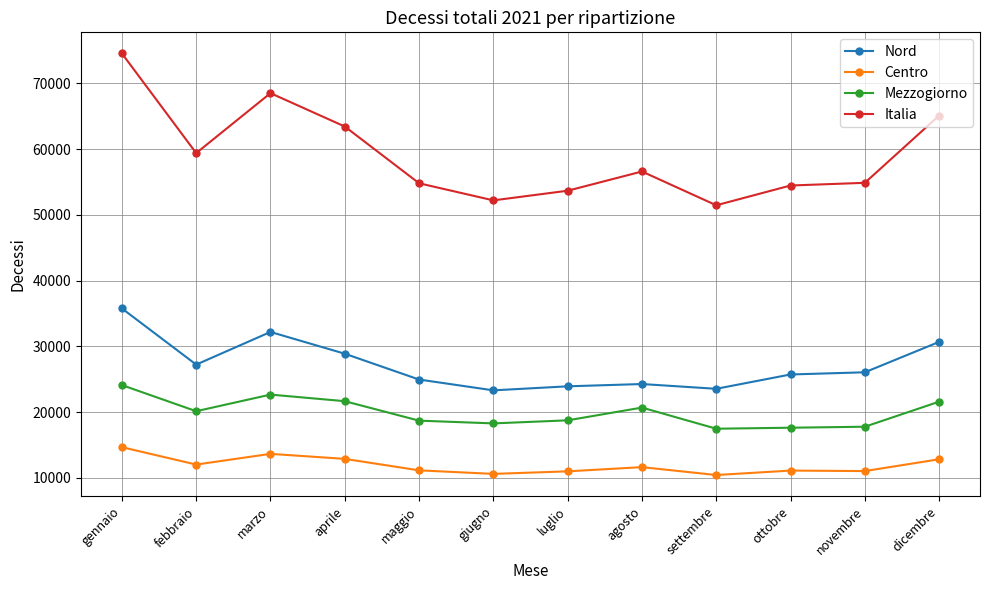

Rank the series at agosto from lowest to highest value.

Centro, Mezzogiorno, Nord, Italia